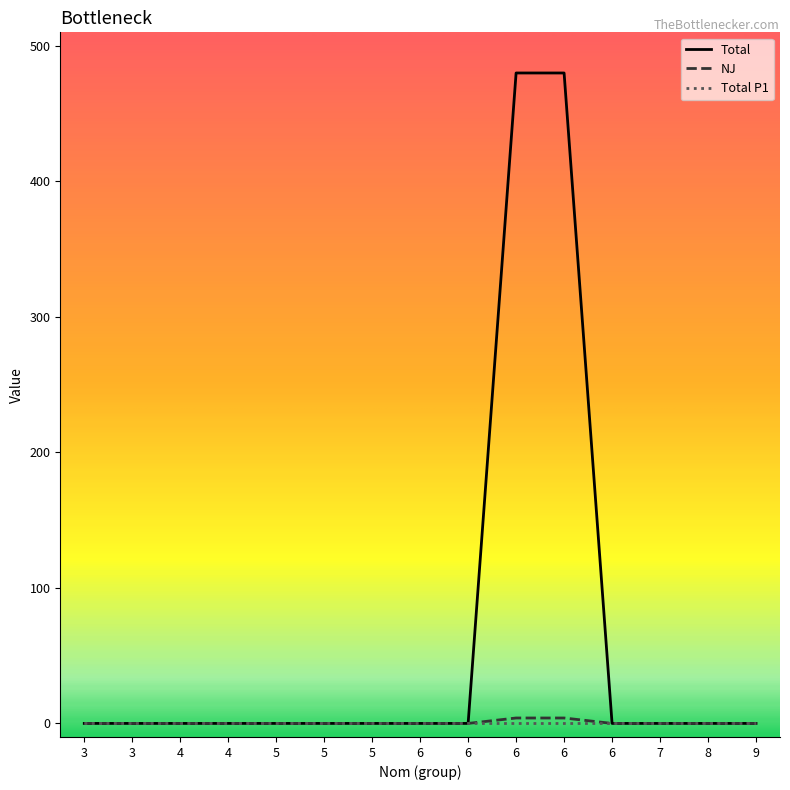

True or false: NJ has a value of -3 at 6.

False